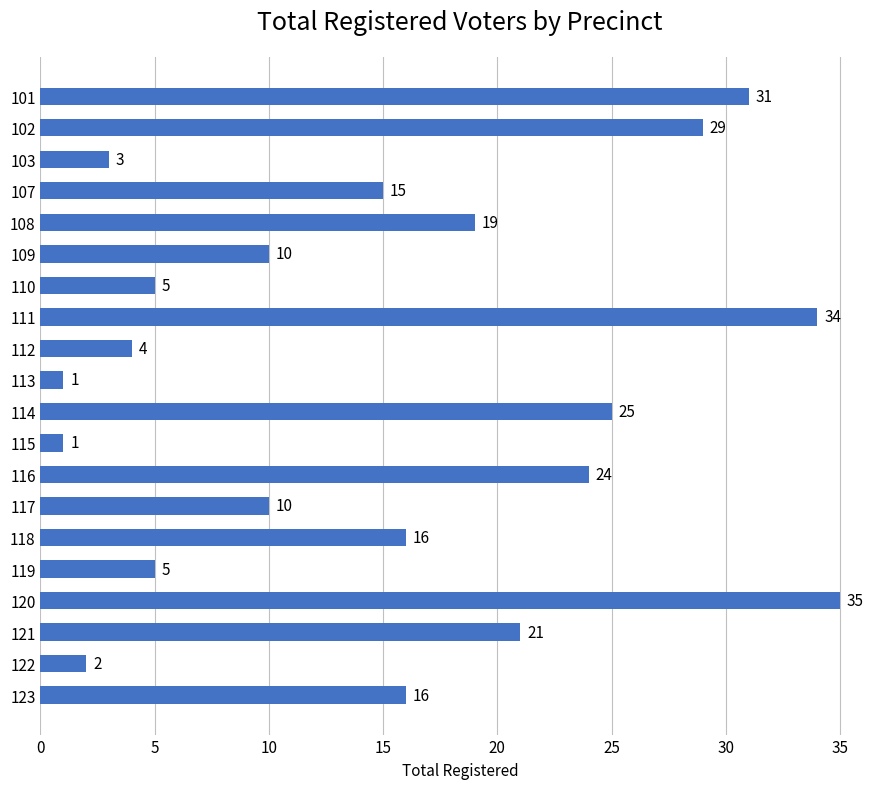

Reading top to bottom, extract all data points from this chart.

31	29	3	15	19	10	5	34	4	1	25	1	24	10	16	5	35	21	2	16